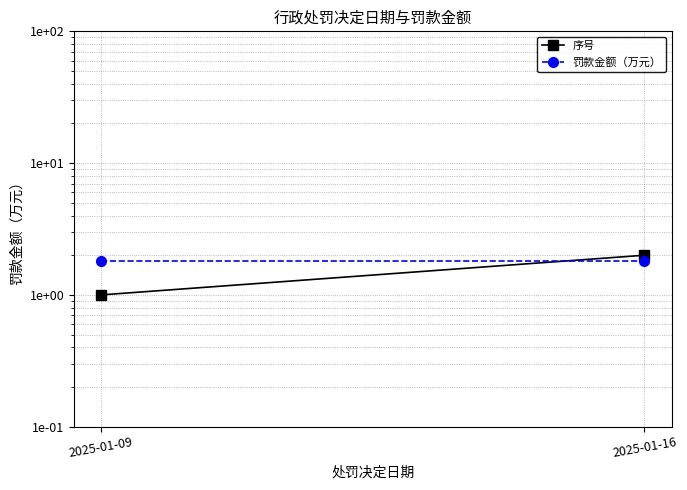

The 序号 series shows 0.4 at 2025-01-09. True or false?

False